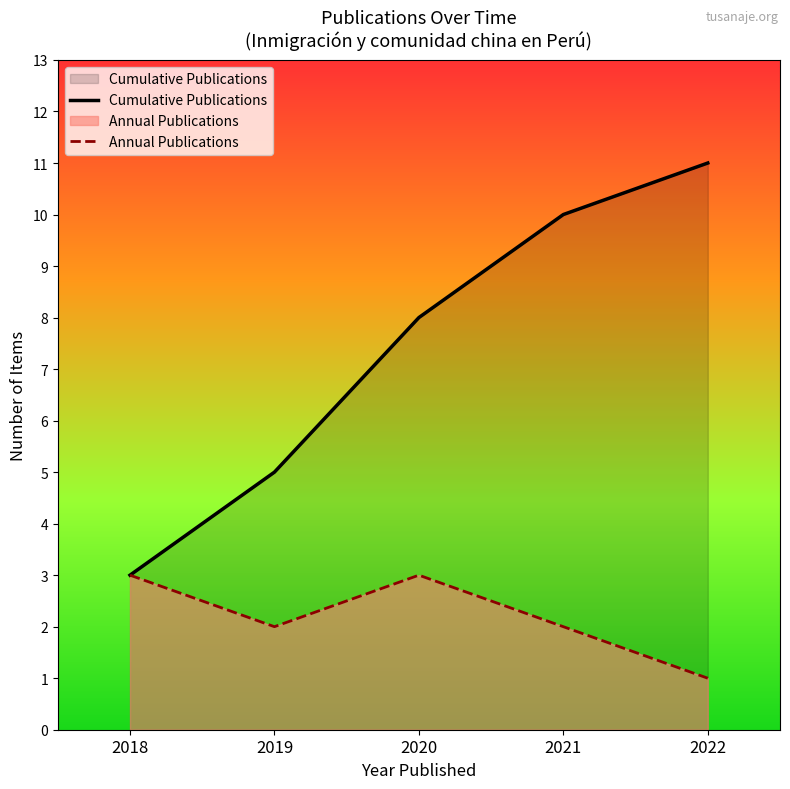

How many lines are shown in the chart?

2